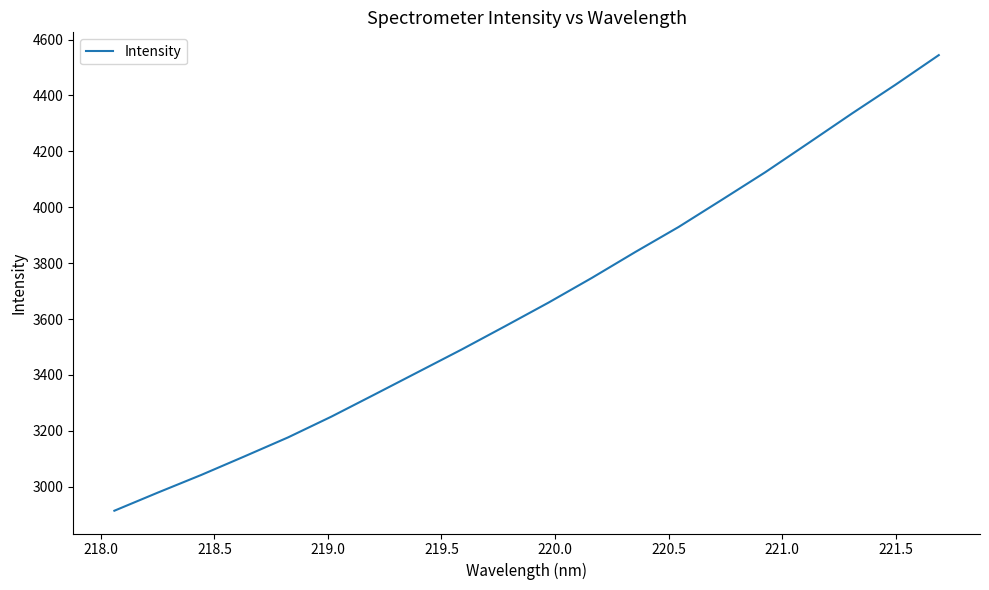

Does the chart display data point markers on the line(s)?

No